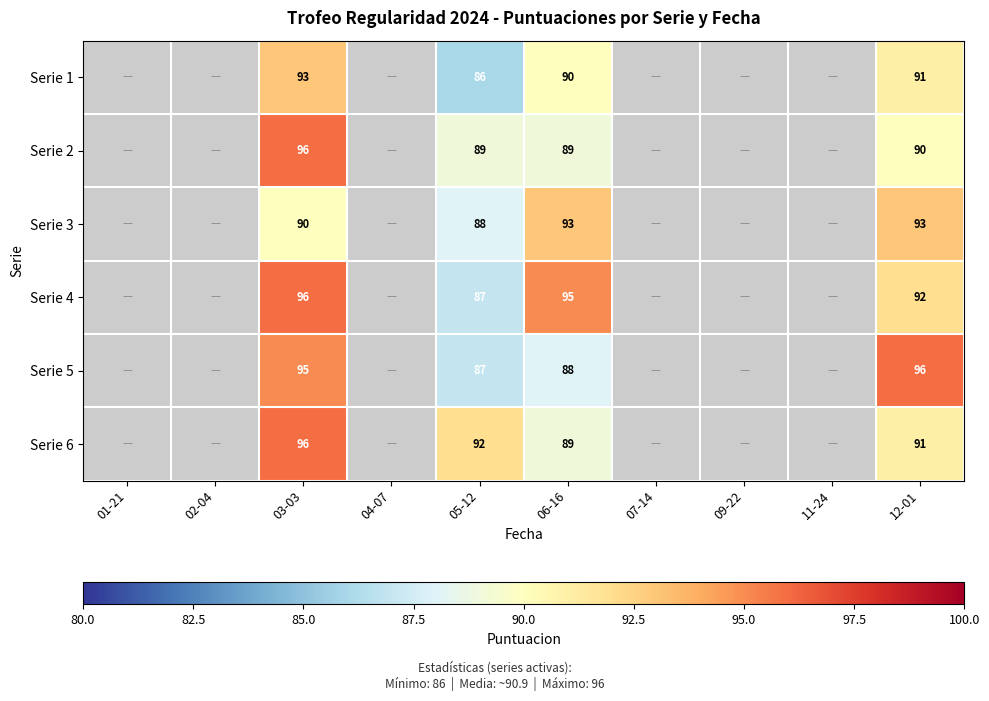

What is the total value across all series at 12-01?

553